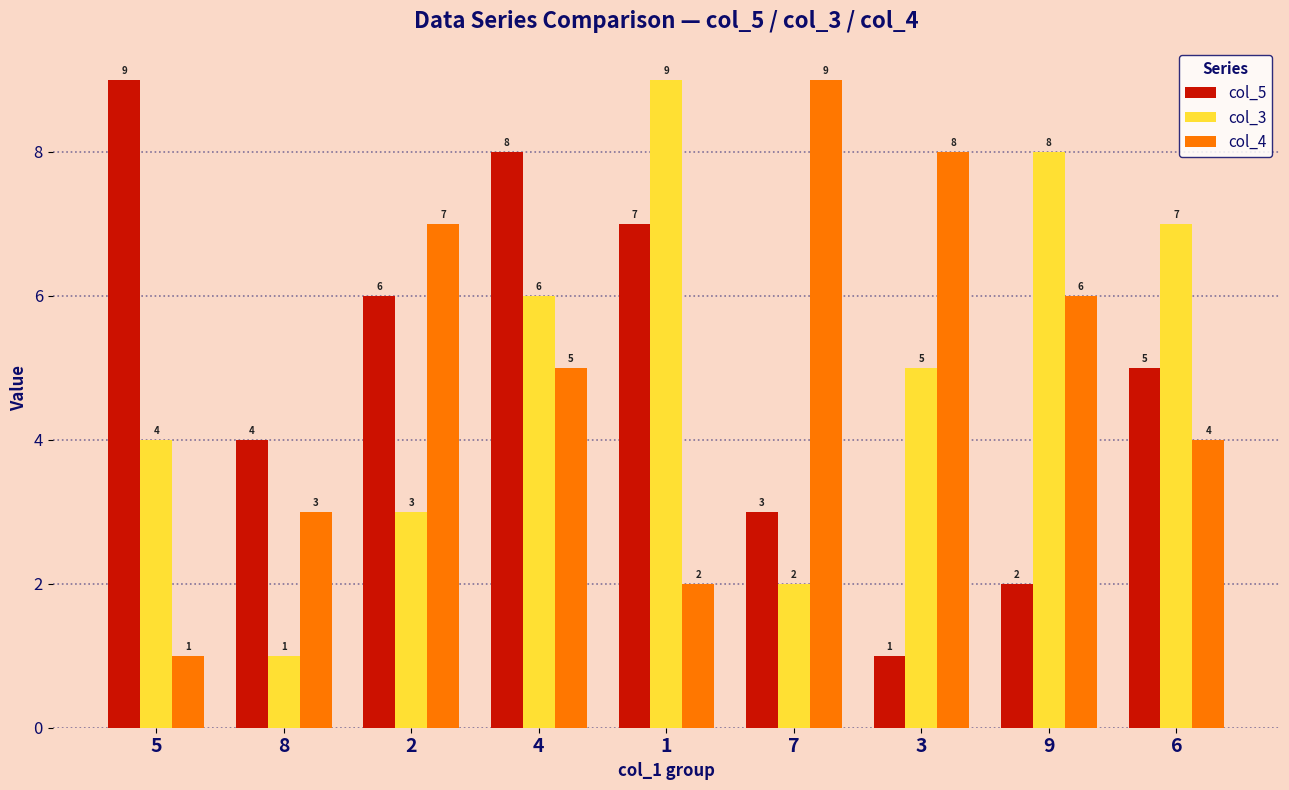

Is the value of col_4 at 8 greater than the value of col_5 at 5?

No